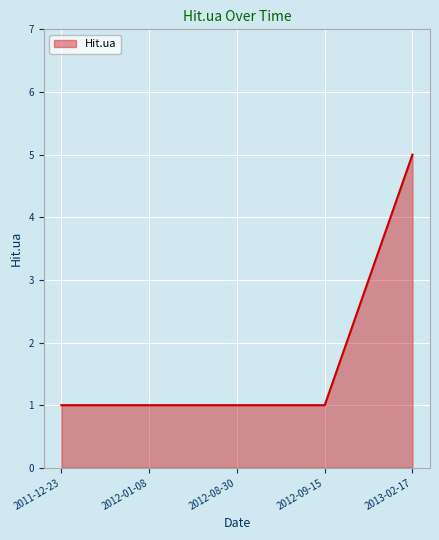

What is the greatest value displayed?

5